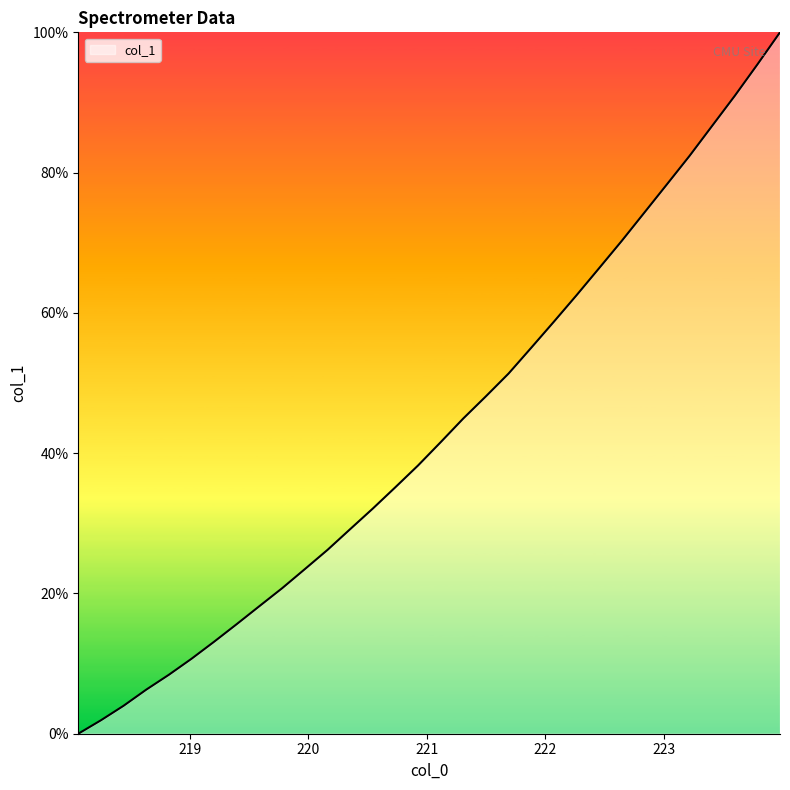

What is the average value?

43.4